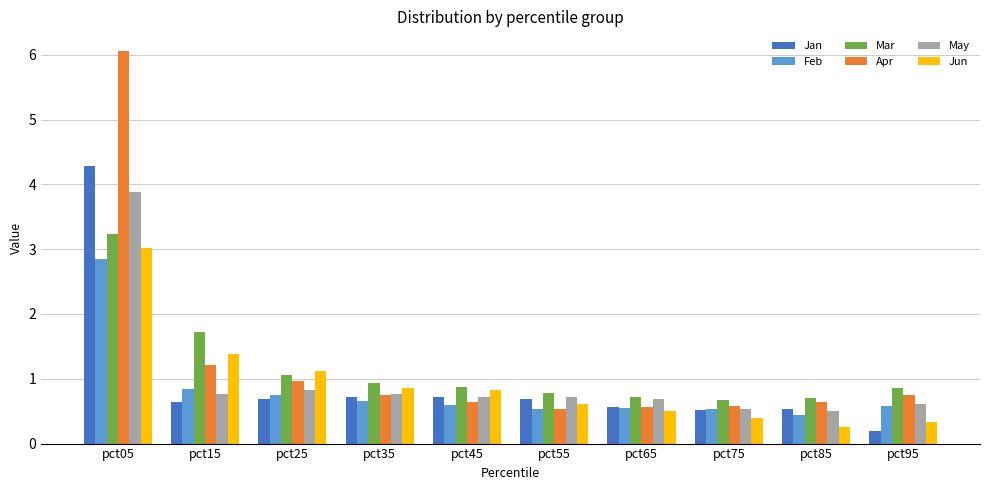

What is the sum of the May values at pct35 and pct75?

1.3